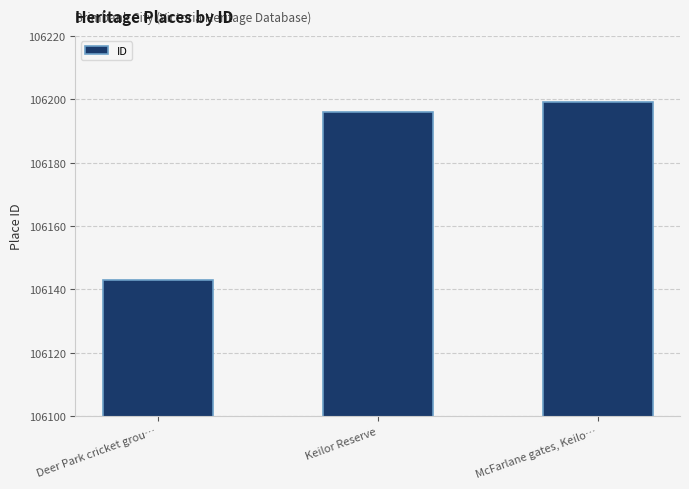

Where is the data nearest to the value 106171?

Keilor Reserve